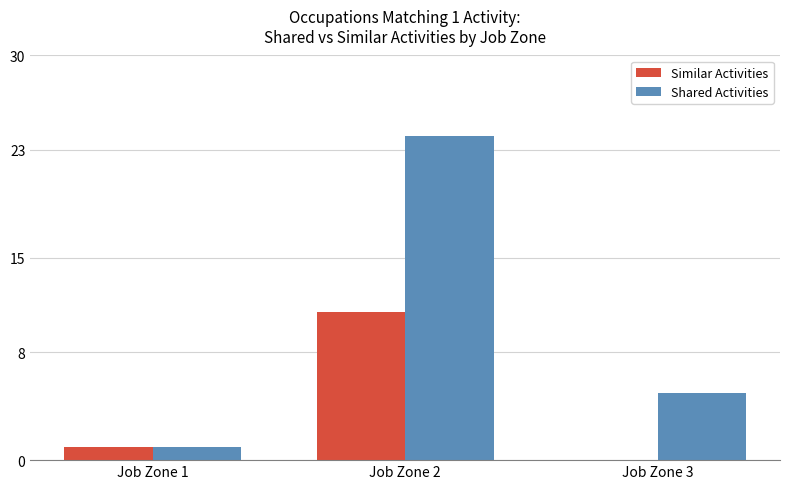

Which series changed the most between Job Zone 1 and Job Zone 3?

Shared Activities